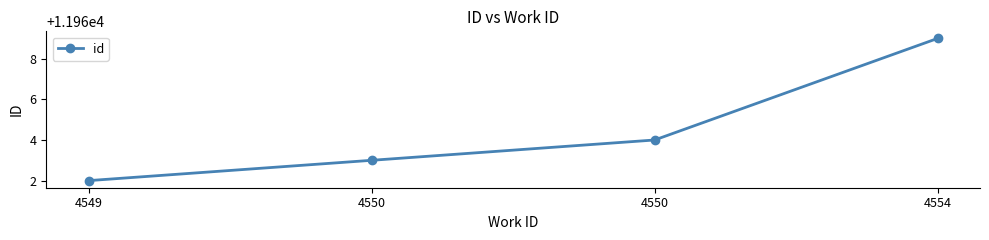

What is the difference between the values at 4550 and 4550?

1